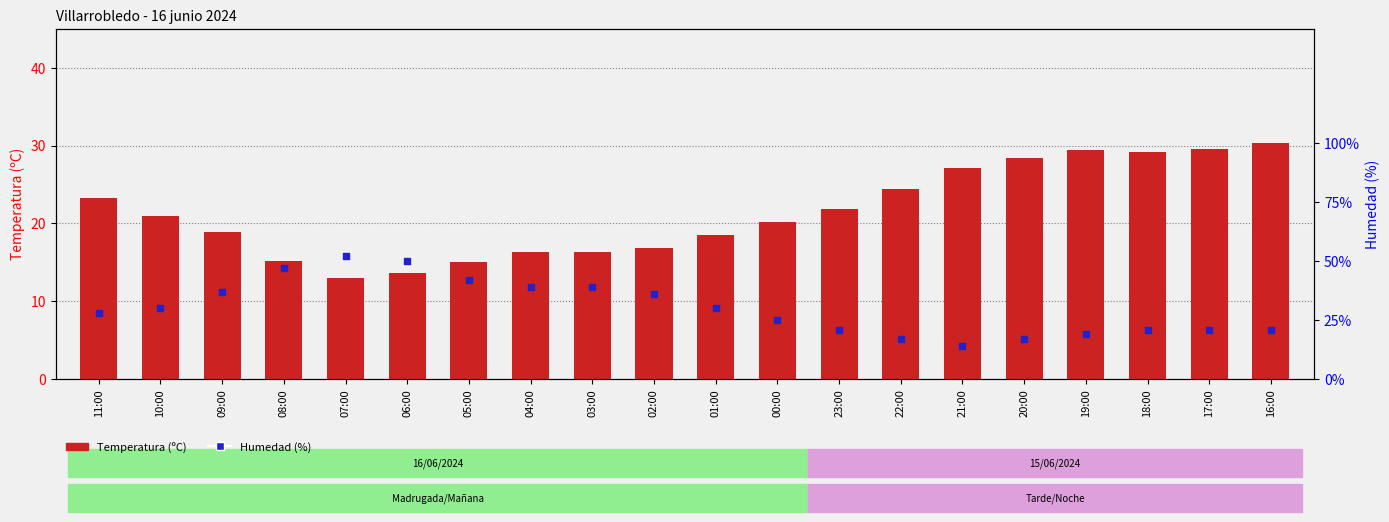

What are all the series names shown in the legend?

Temperatura (C), Humedad (%)